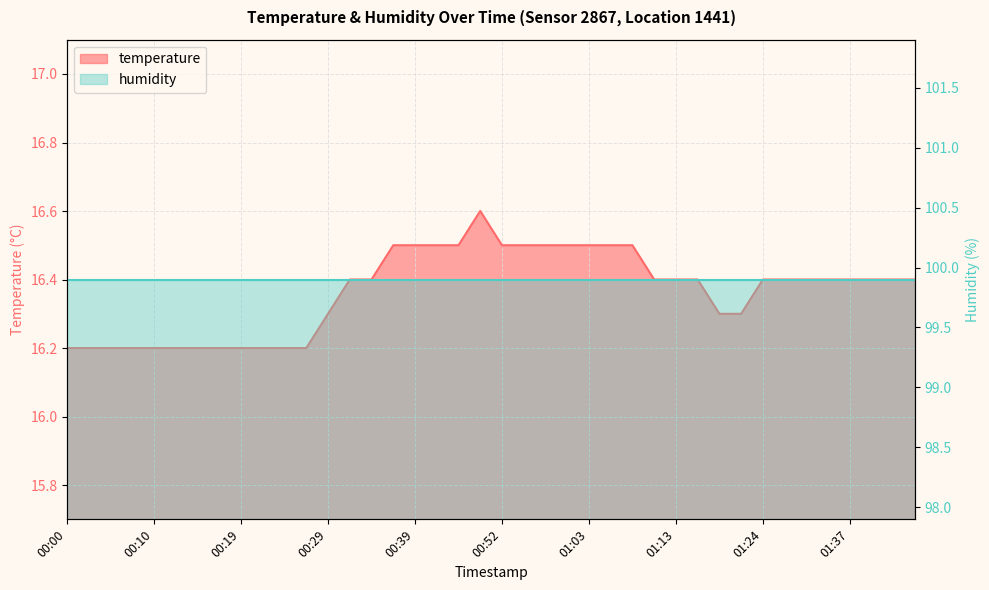

Which has a higher value, 01:39 or 01:29?

01:39